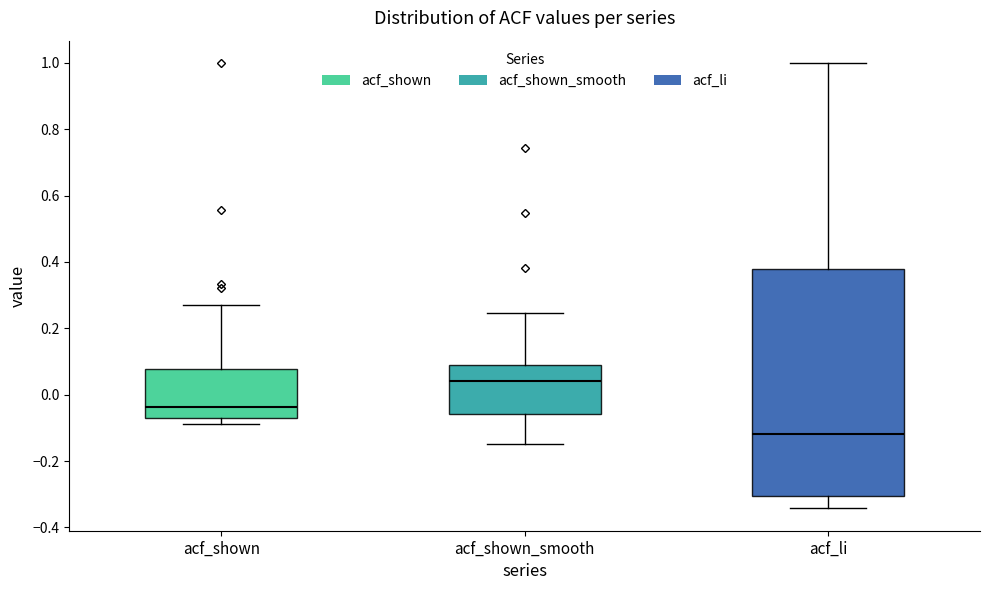

Which box has the highest median line?

acf_shown_smooth